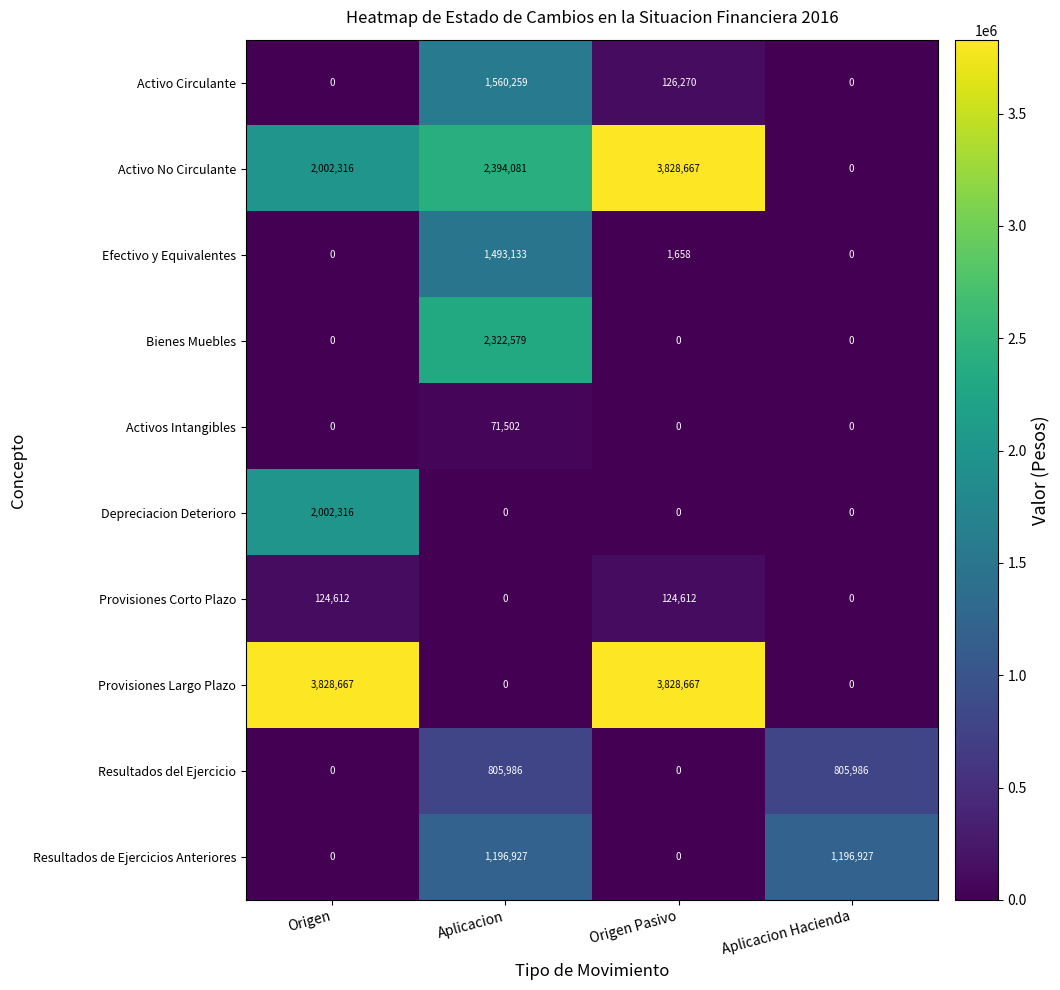

Which series has the largest total across all categories?

Activo No Circulante